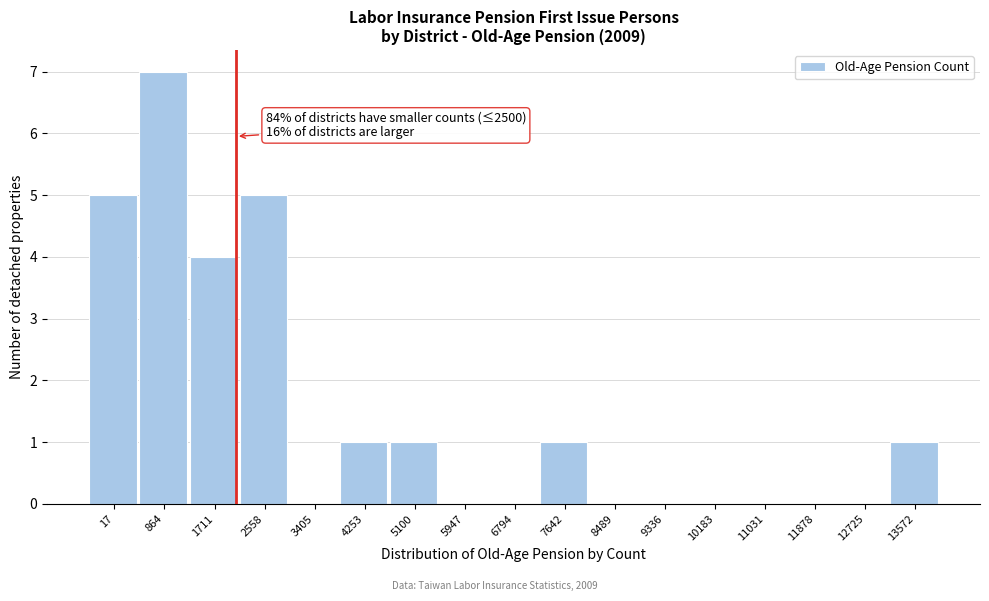

Reading left to right, what are all the values shown in this chart?

17=5	864=7	1711=4	2558=5	3405=0	4253=1	5100=1	5947=0	6794=0	7642=1	8489=0	9336=0	10183=0	11031=0	11878=0	12725=0	13572=1